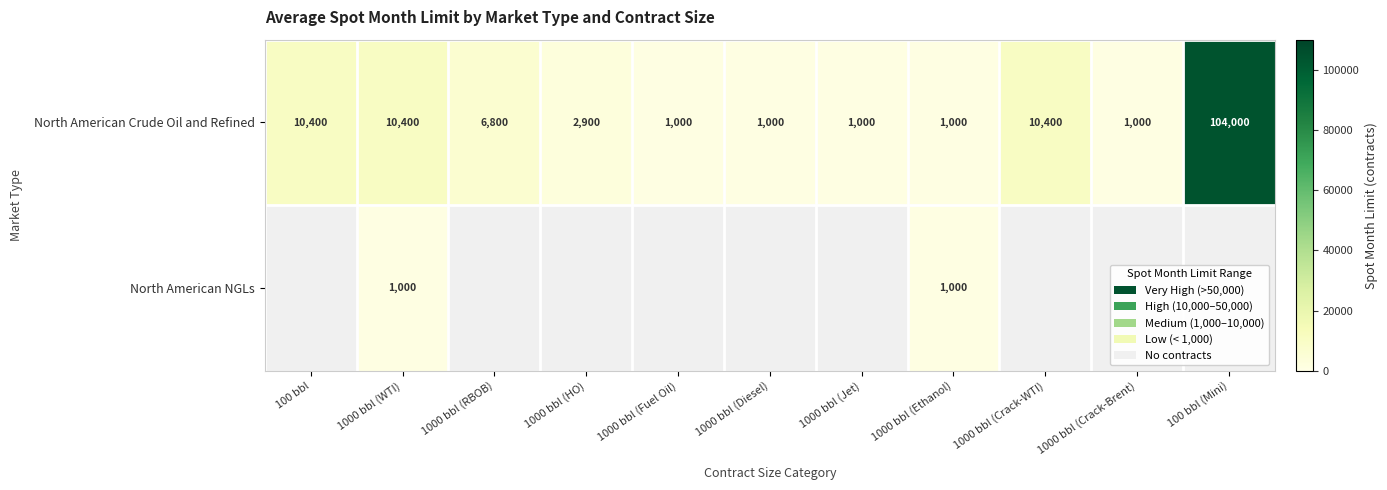

What value does the North American Crude Oil and Refined series have at 1000 bbl (Crack-WTI)?

10400